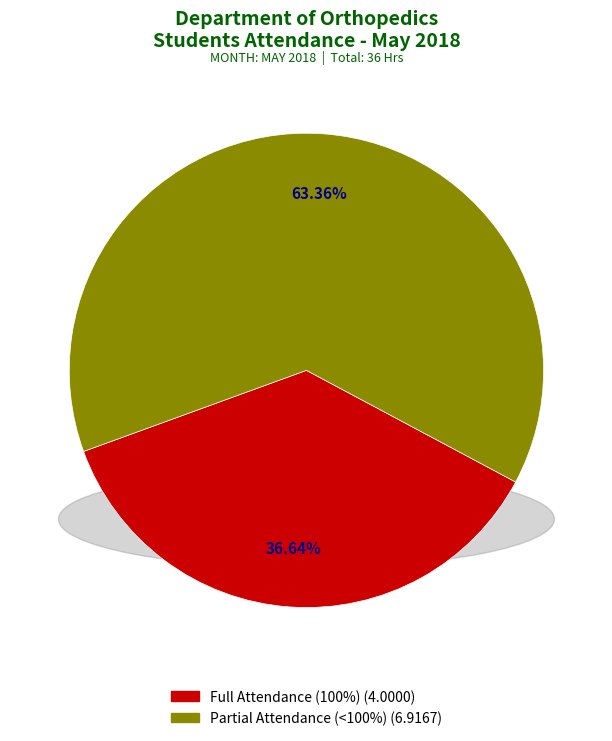

Is there a majority slice in this chart?

Yes